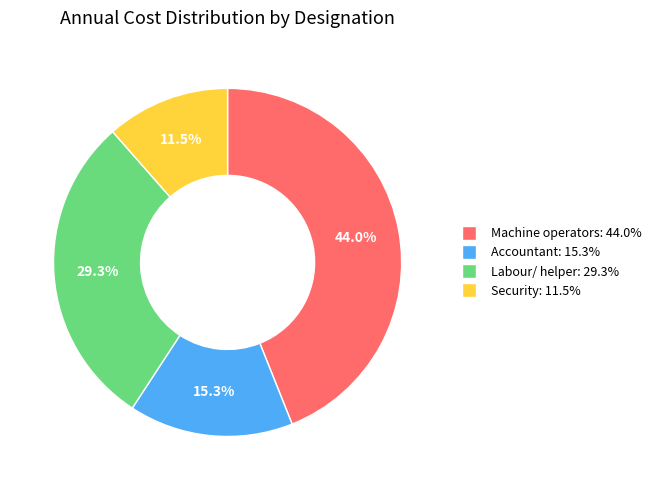

What is the smallest slice in the pie chart?

Security